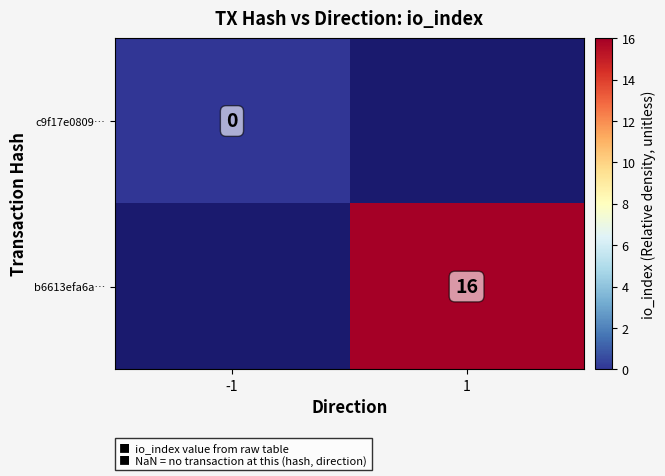

Is it true that b6613efa6a… equals 6 at 1?

False